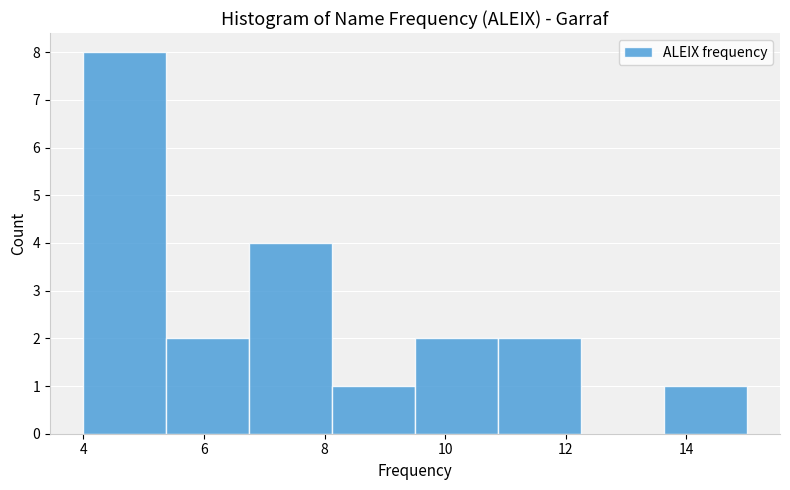

Reading left to right, transcribe this chart: for each bar, give the range it covers on the x-axis and its height. Neither the bar edges nor the heights are printed on the chart, so give them approximately, as read against the axes.

4.0 to 5.4: 8
5.4 to 6.8: 2
6.8 to 8.2: 4
8.2 to 9.6: 1
9.6 to 10.8: 2
10.8 to 12.2: 2
12.2 to 13.6: 0
13.6 to 15.0: 1